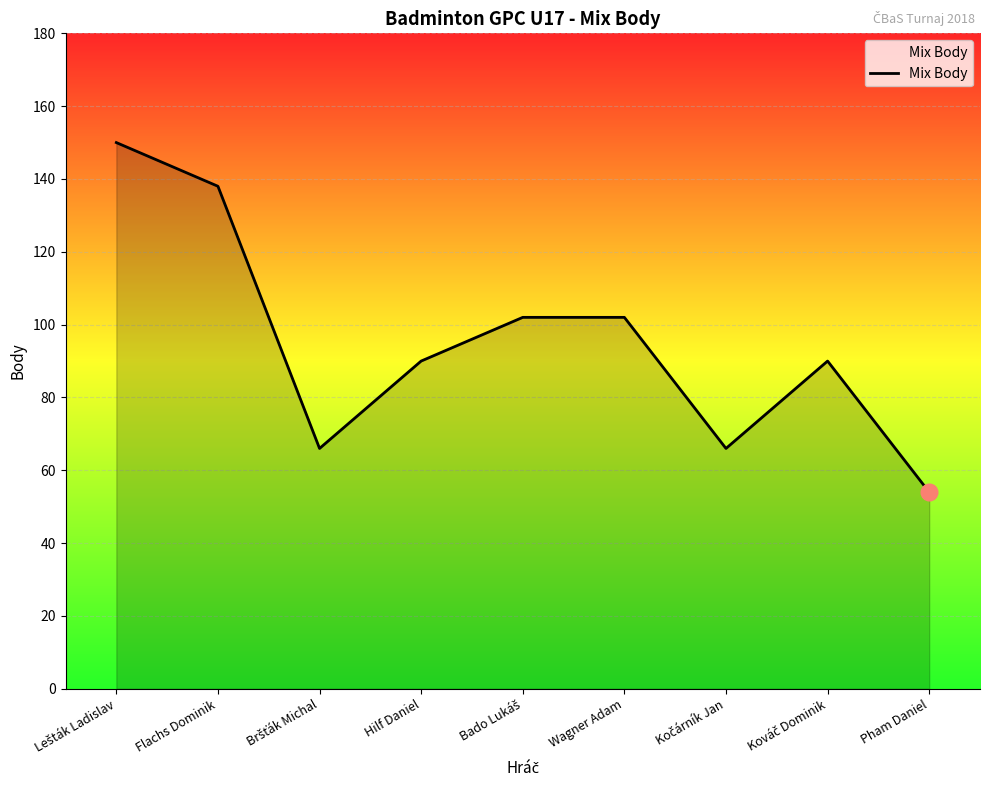

Which label corresponds to the smallest value in the chart?

Pham Daniel